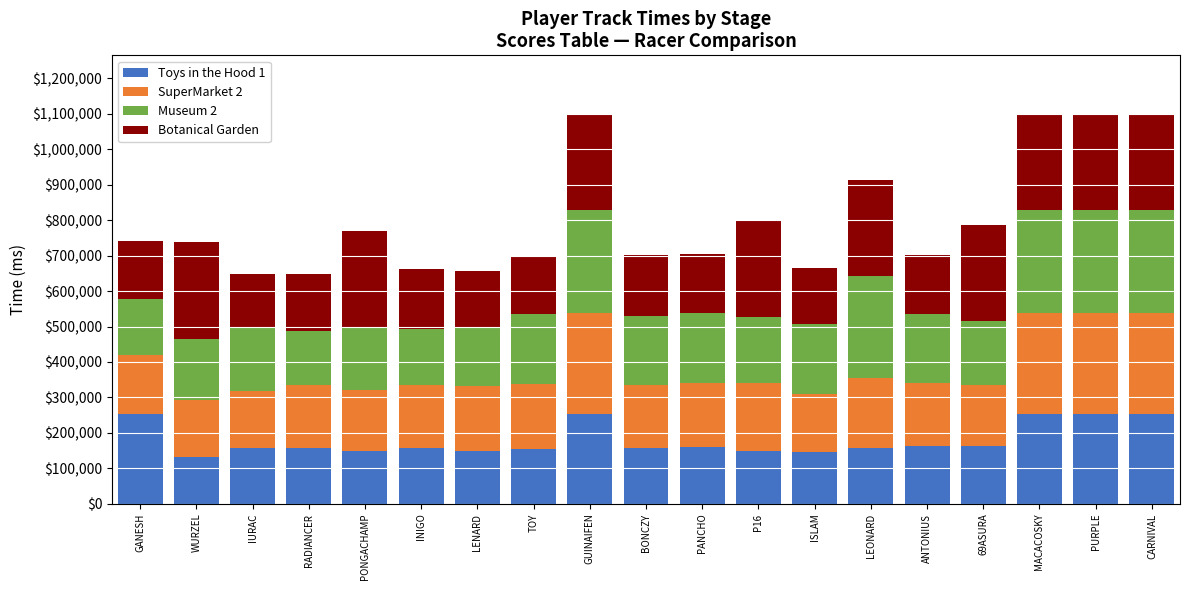

What is the total value across all series at ANTONIUS?

702521